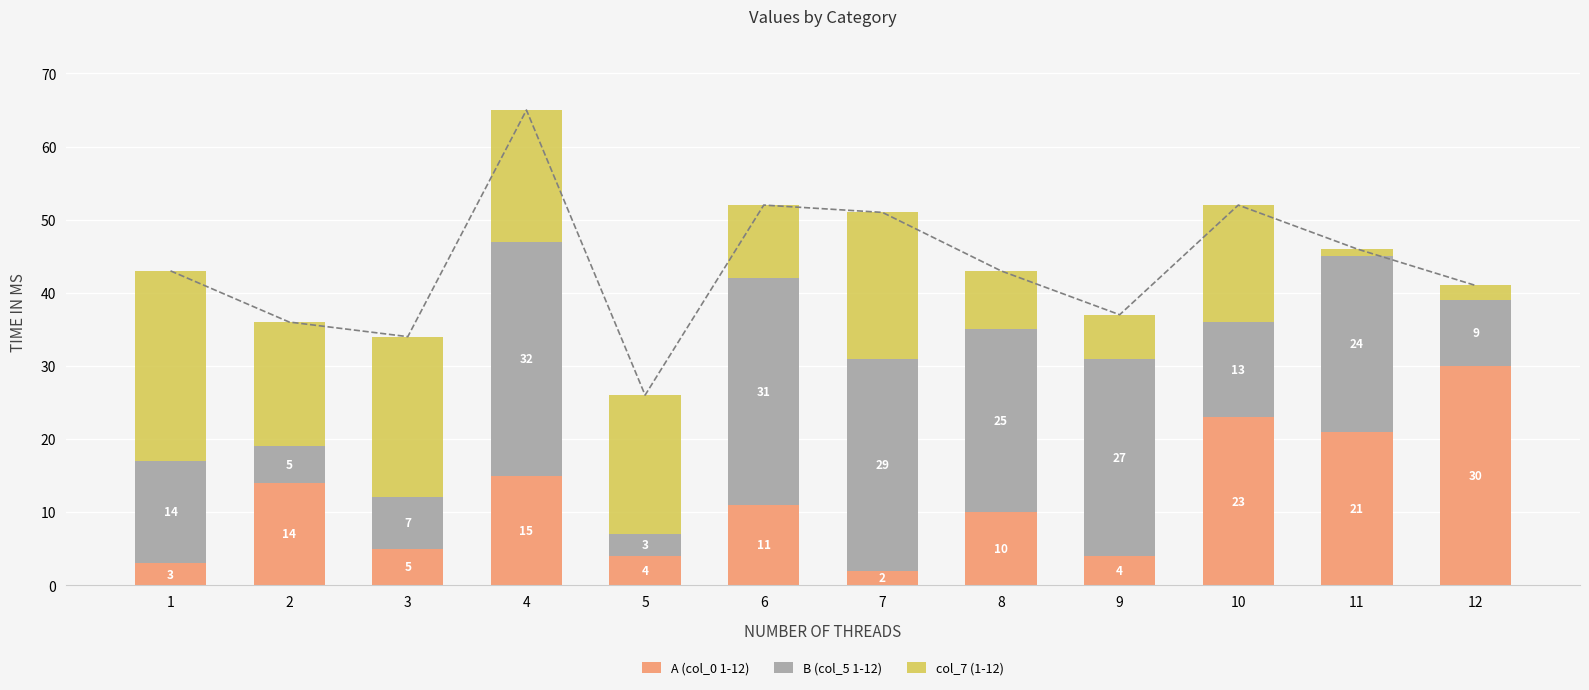

How many bars are there in total?

36